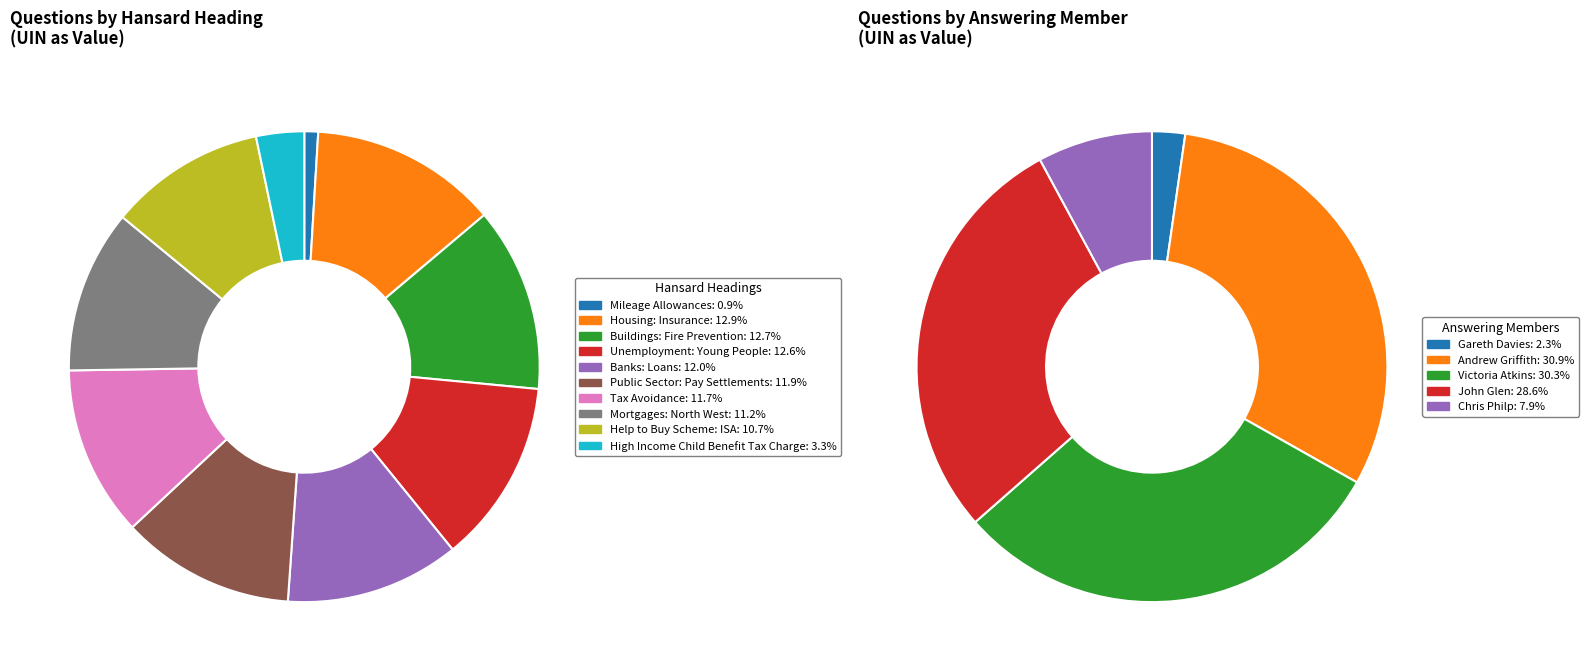

To the nearest percent, what percentage of the pie is Public Sector: Pay Settlements?

12%